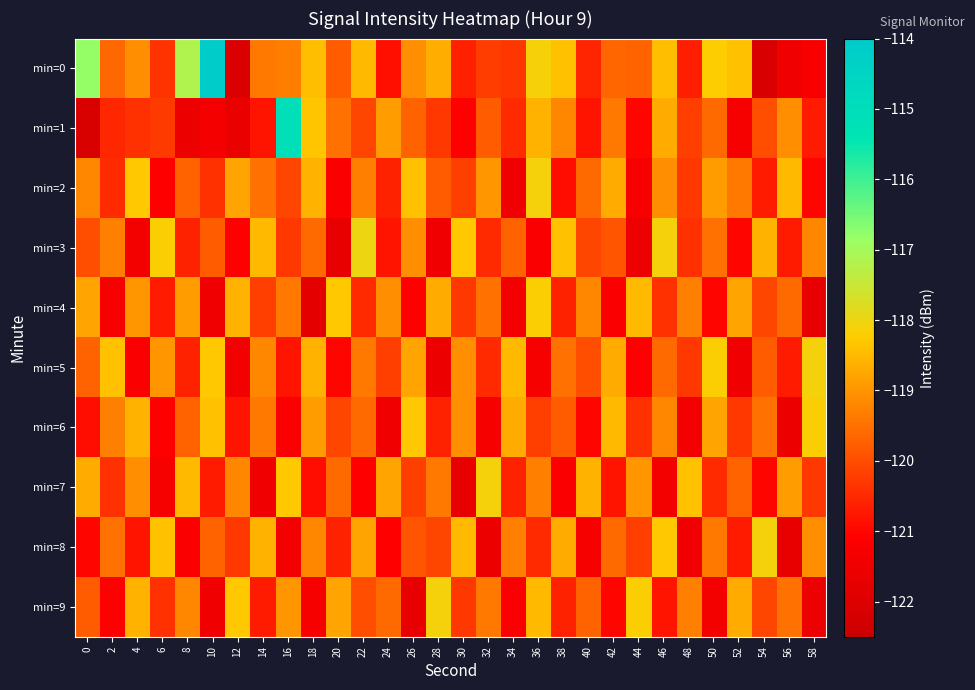

What is the spread (max minus min) of values at 22?

3.1